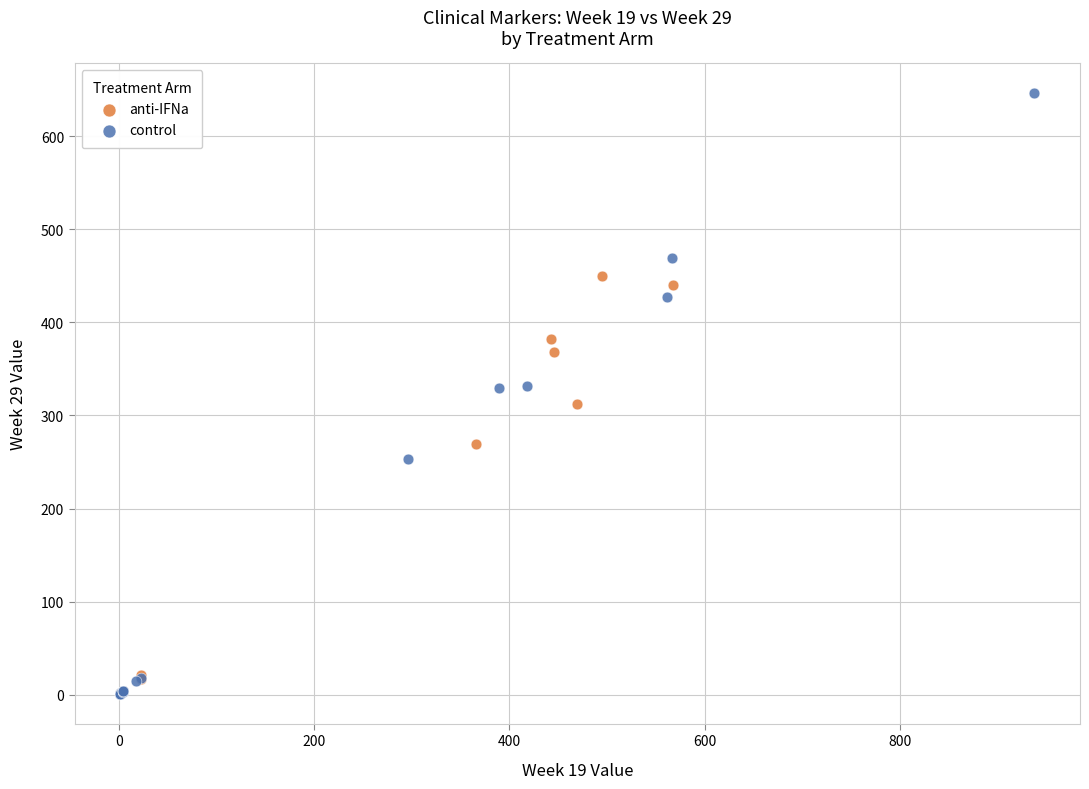

Which series contains the highest Y value?

control